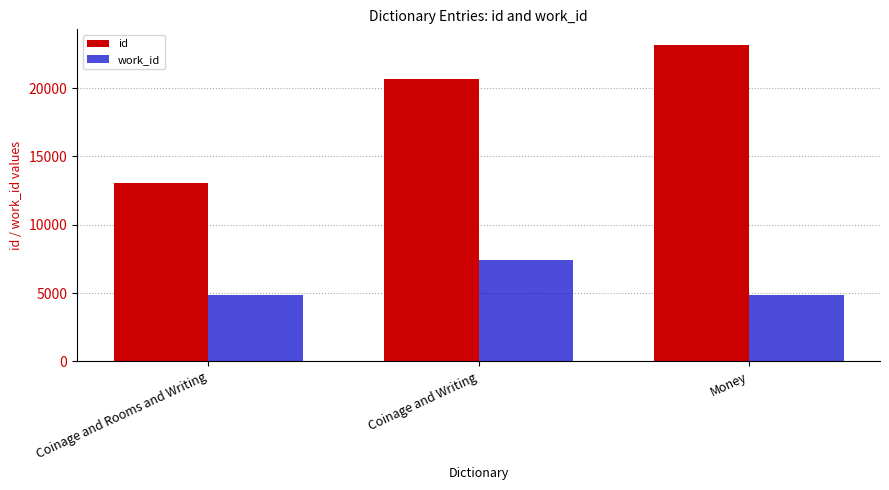

What are all the series names shown in the legend?

id, work_id